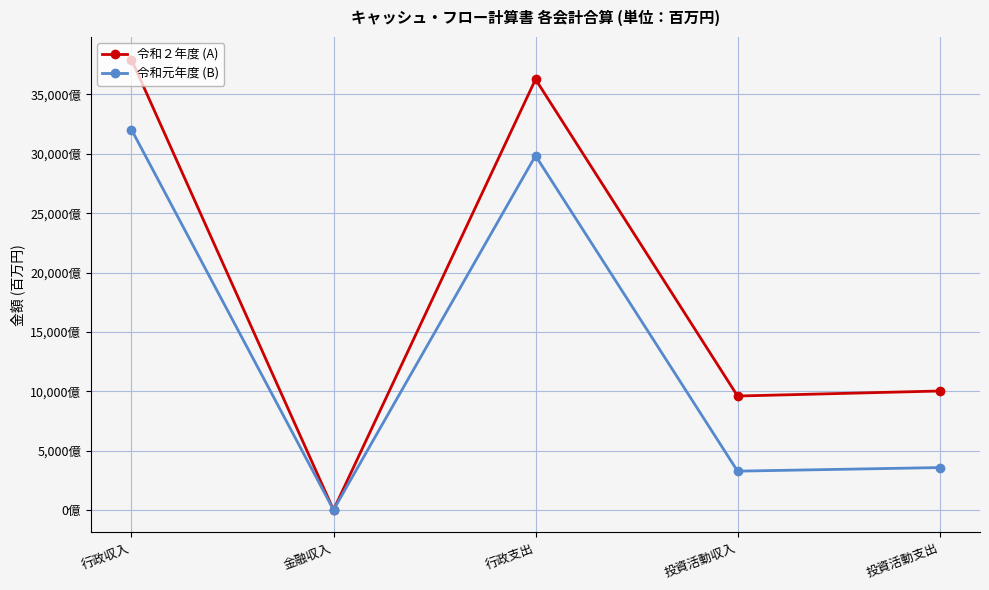

The 令和元年度 (B) series shows 360032218 at 金融収入. True or false?

True